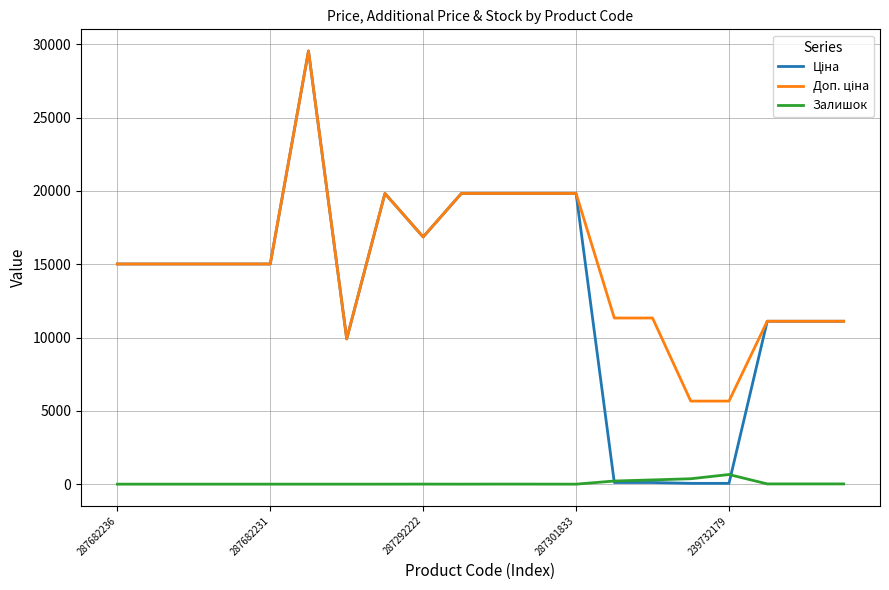

What is the greatest value displayed?

29548.9